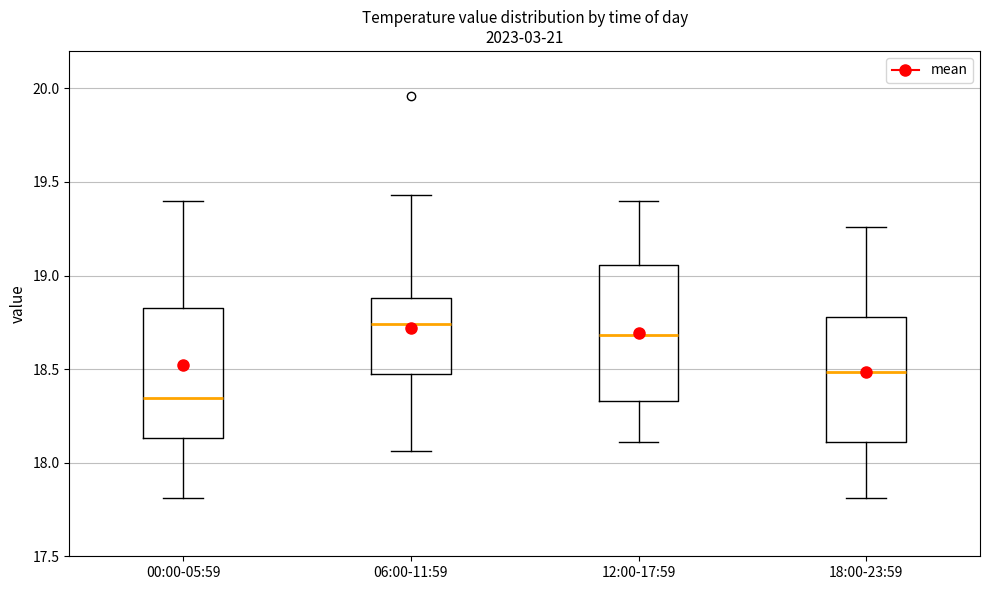

Reading left to right, transcribe this box plot: for each box, give where its median line is, the range the box spans, and where its two whiskers end, as read against the y-axis. The values are not printed on the chart, so give them approximately, as read against the axis.

00:00-05:59: median 18.35, box 18.15 to 18.85, whiskers 17.80 to 19.40
06:00-11:59: median 18.75, box 18.45 to 18.90, whiskers 18.05 to 19.45
12:00-17:59: median 18.70, box 18.35 to 19.05, whiskers 18.10 to 19.40
18:00-23:59: median 18.50, box 18.10 to 18.80, whiskers 17.80 to 19.25